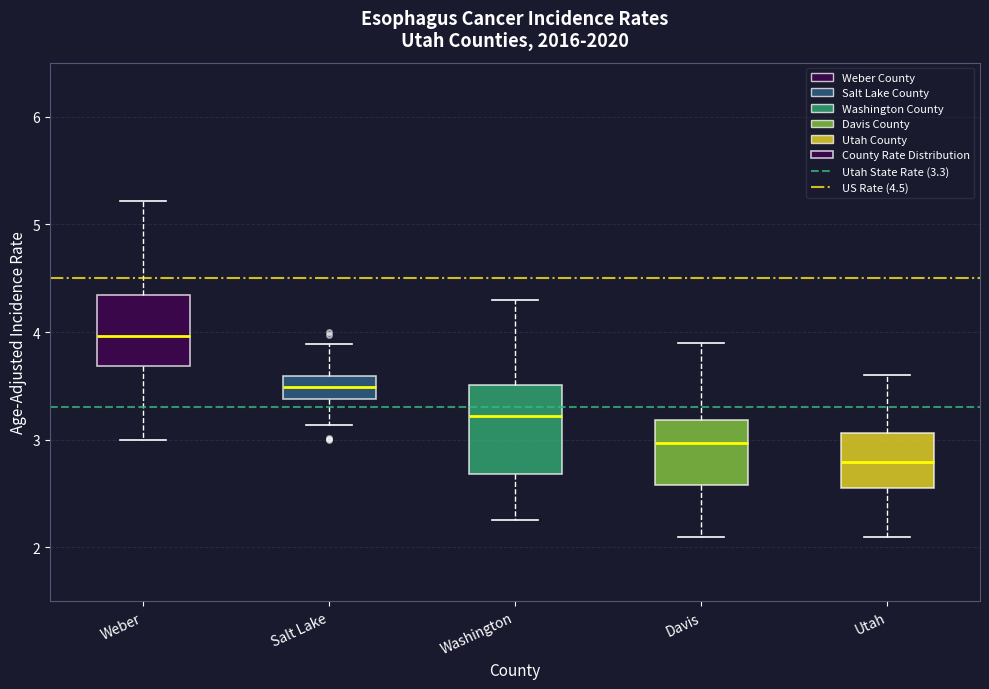

Where does the lower whisker of the box for Weber end on the y-axis? The values are not printed on the chart, so give them approximately, as read against the axis.

3.0